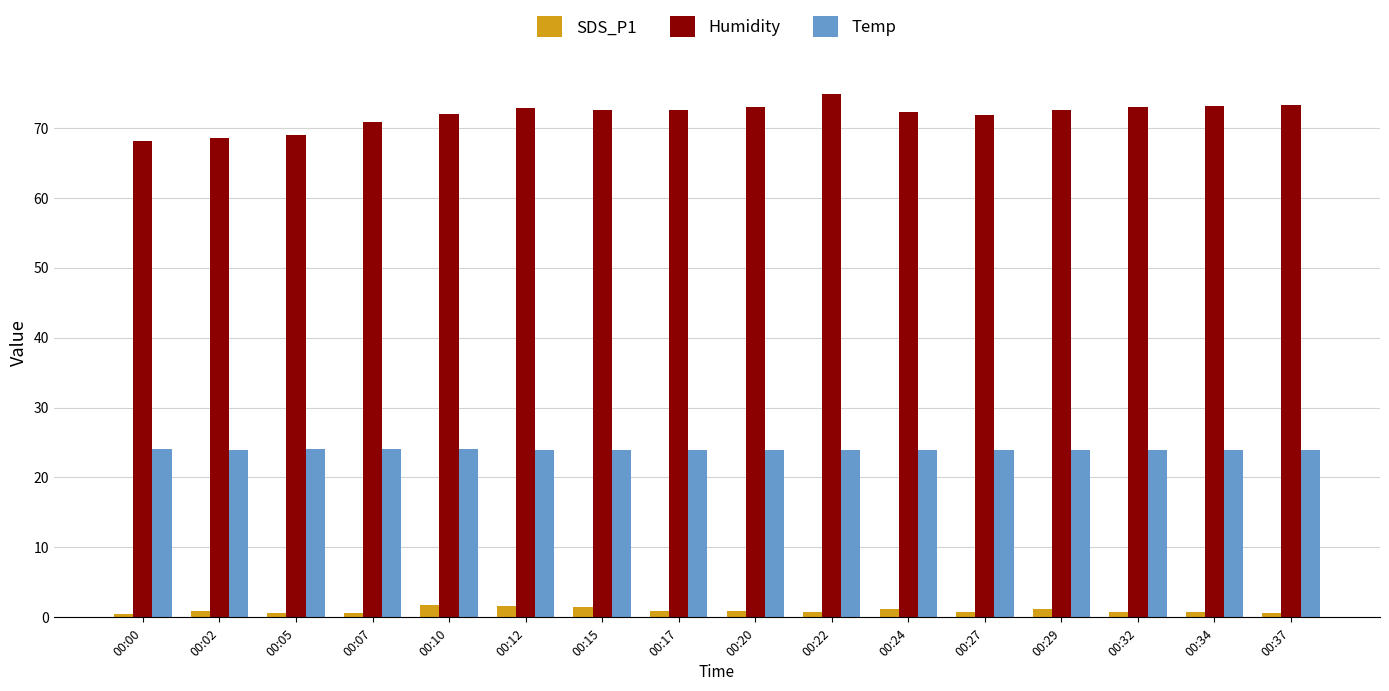

Which series has the widest spread of values?

Humidity